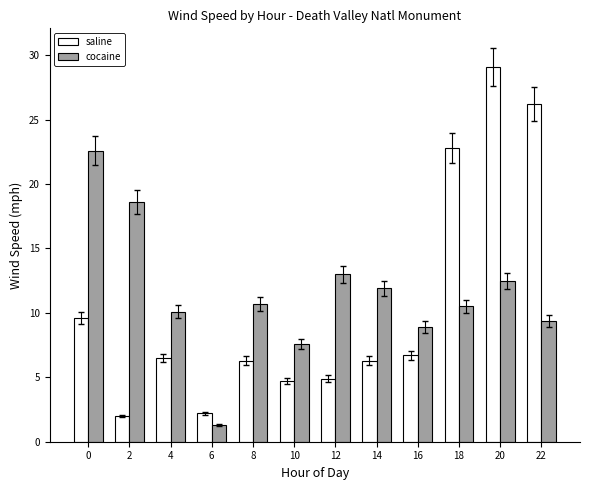

What is the average value of the saline series?

10.6